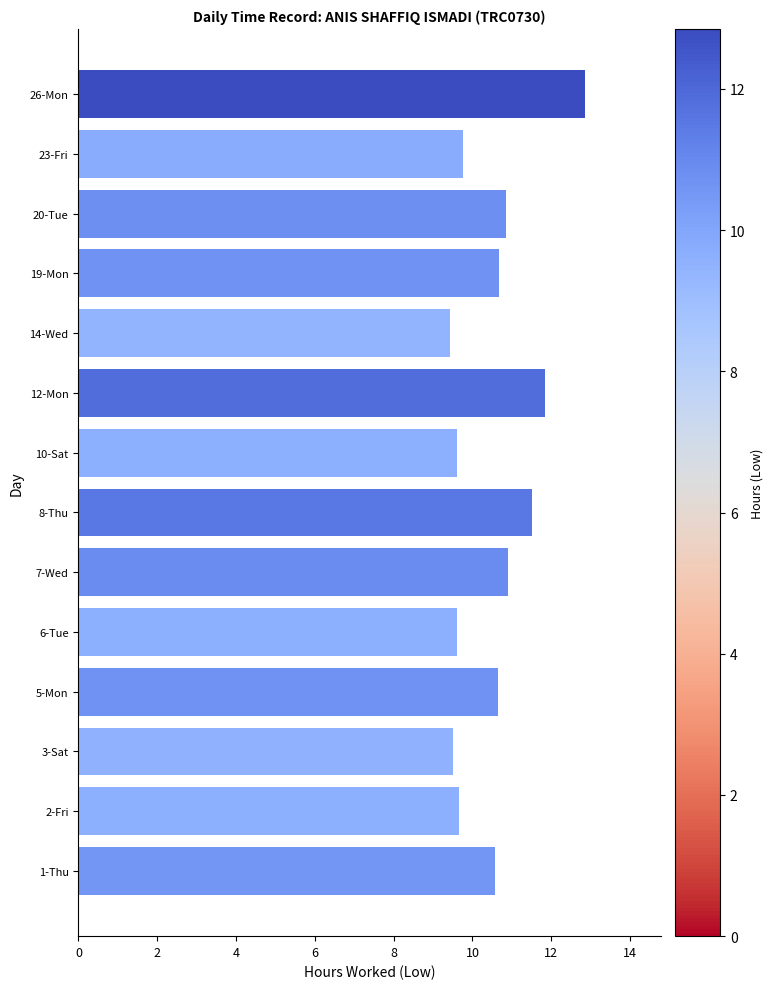

What is the average value?

10.5